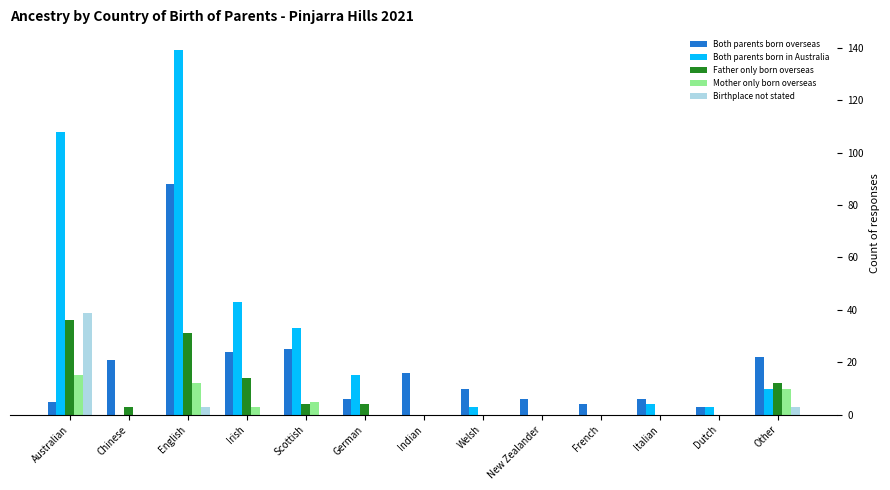

Does the chart contain stacked bars?

No